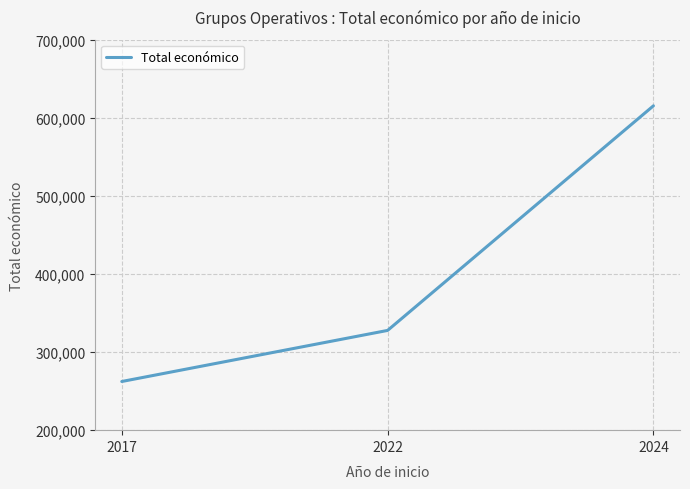

How many values are between 262332 and 615375?

3